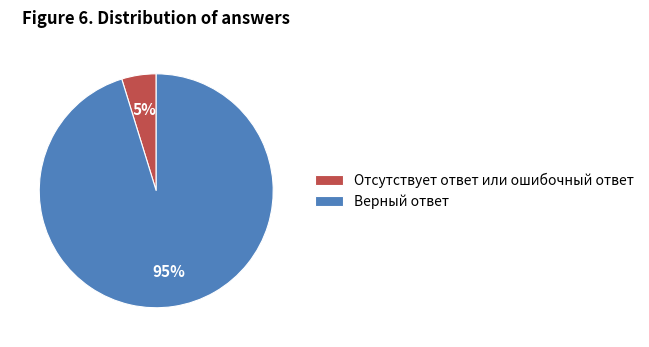

How many slices are in this pie chart?

2